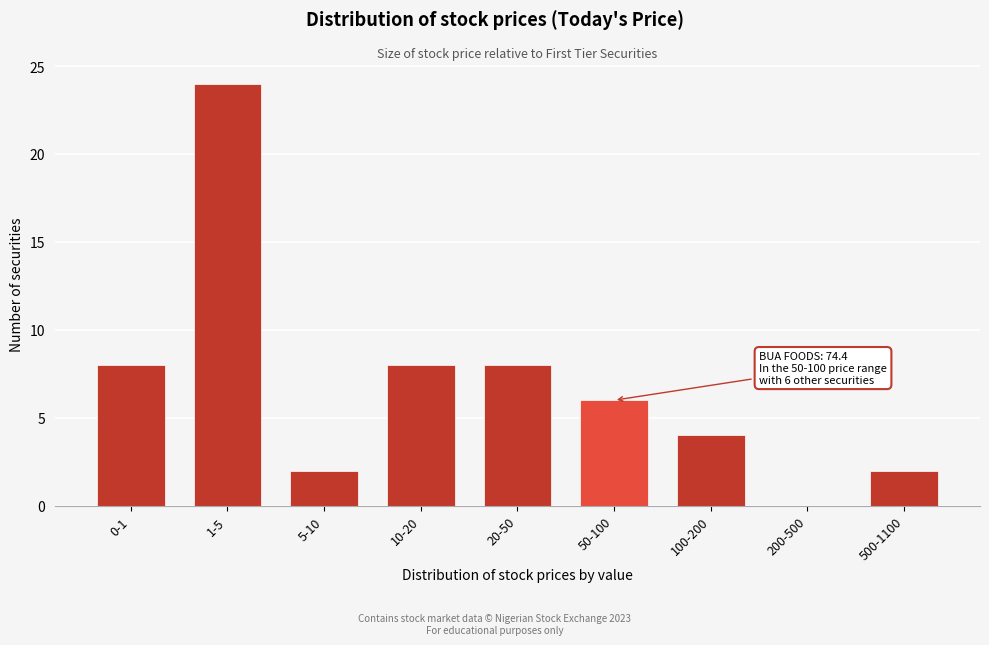

Reading left to right, list all the values displayed in this chart.

0-1=8	1-5=24	5-10=2	10-20=8	20-50=8	50-100=6	100-200=4	200-500=0	500-1100=2